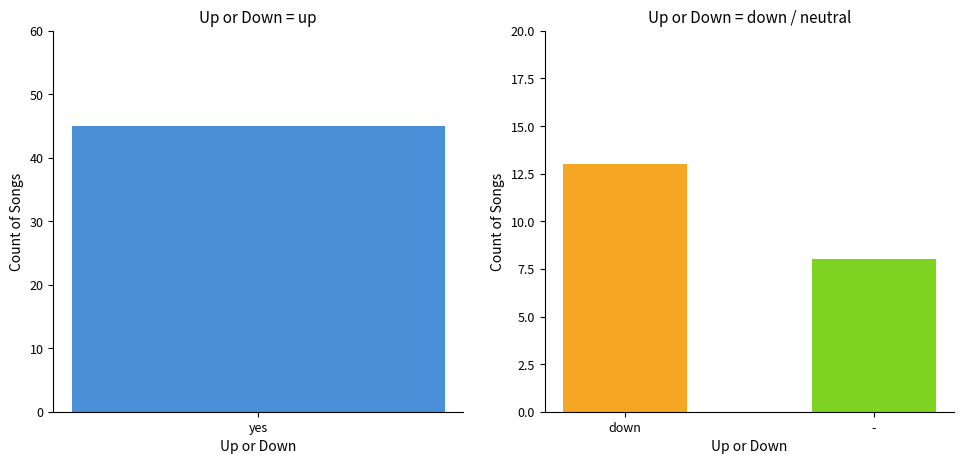

Is it true that the value at - is 8?

True